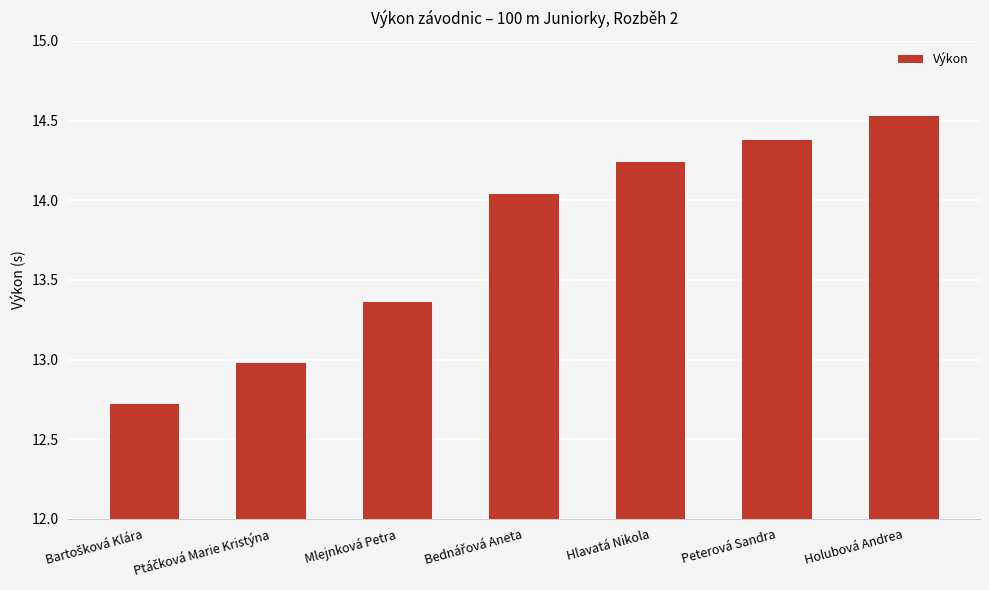

What is the difference between the maximum and minimum values?

1.8